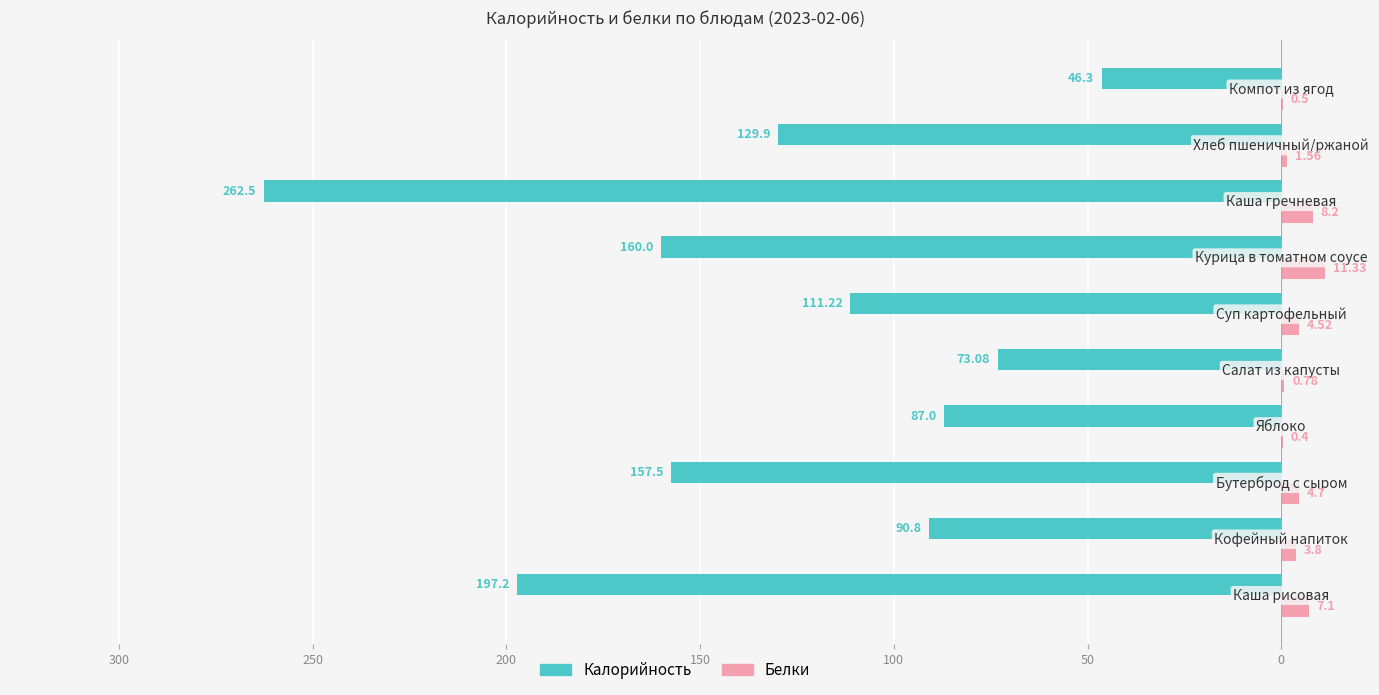

What are all the series names shown in the legend?

Калорийность, Белки